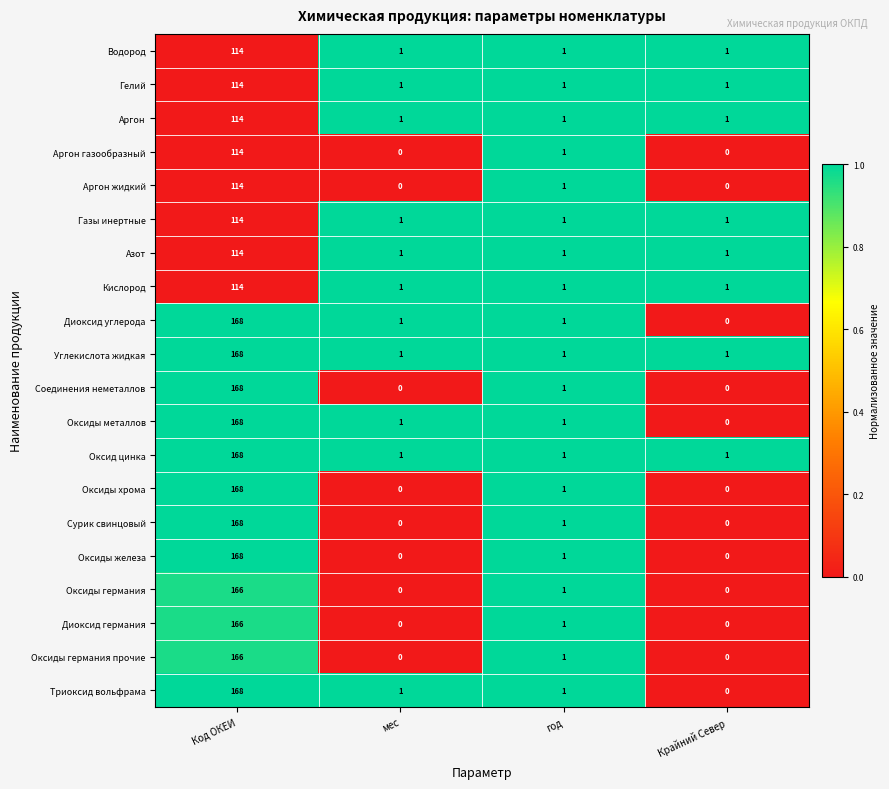

At which category is the sum across all series the highest?

Код ОКЕИ